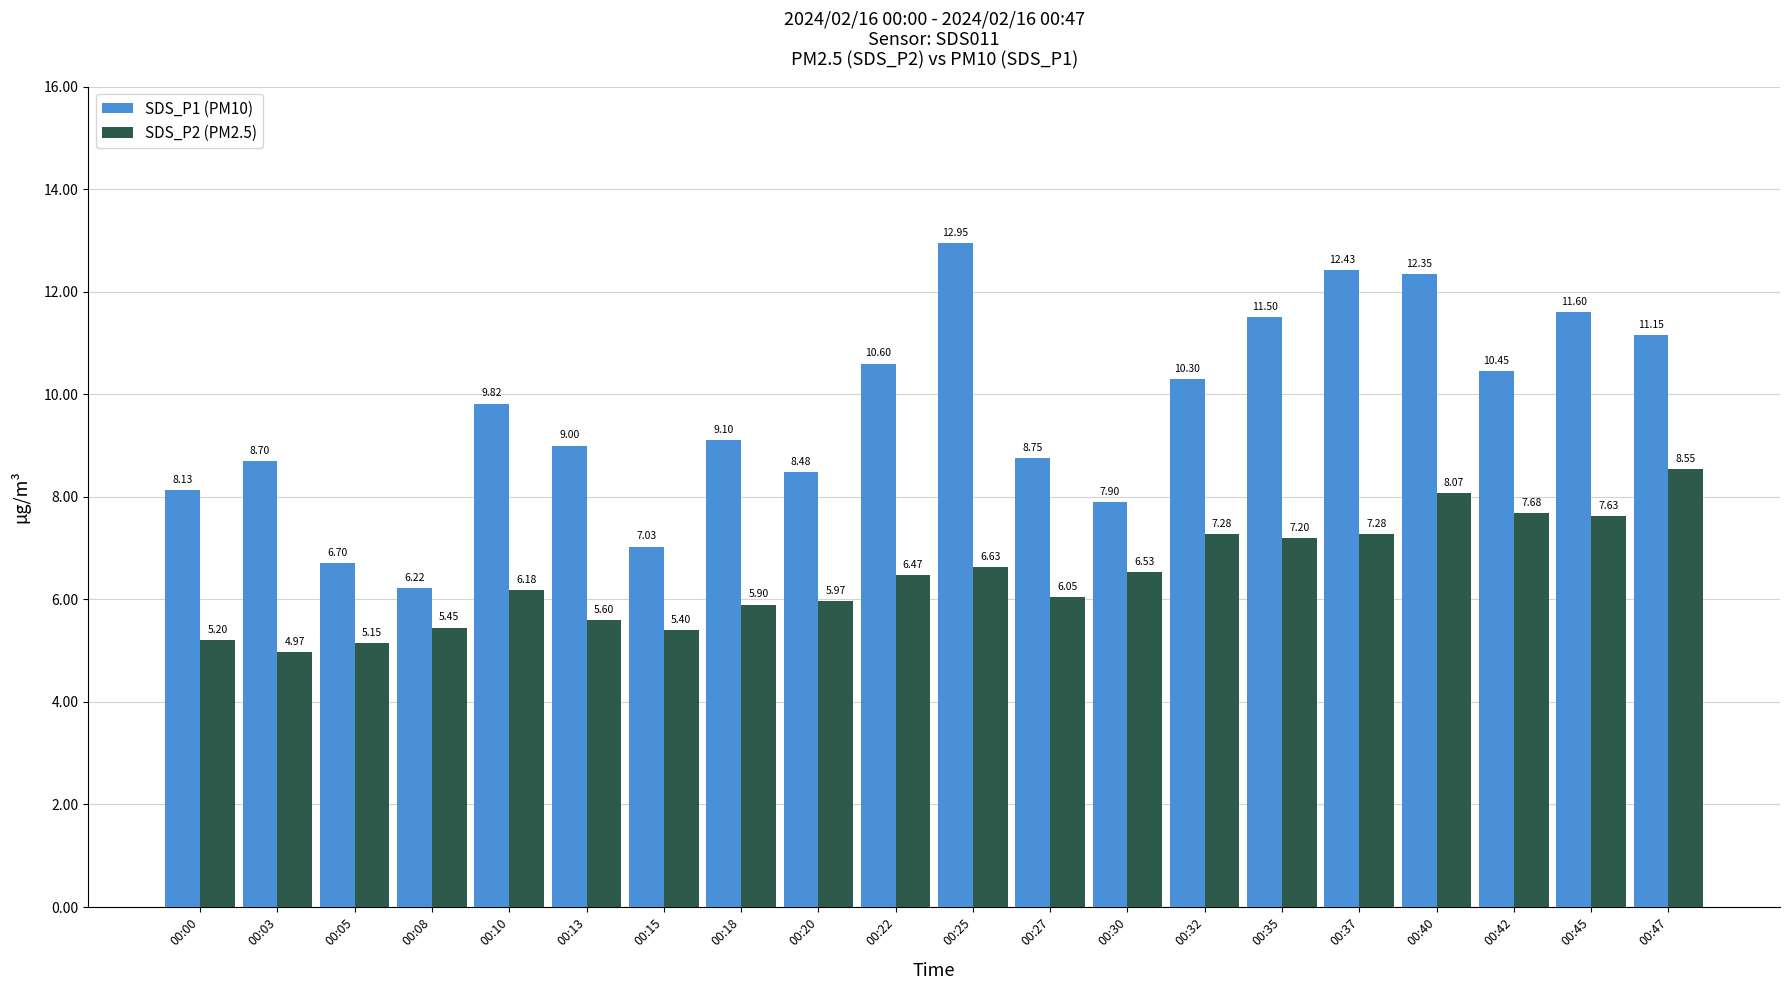

At how many categories does at least one series exceed 10?

9